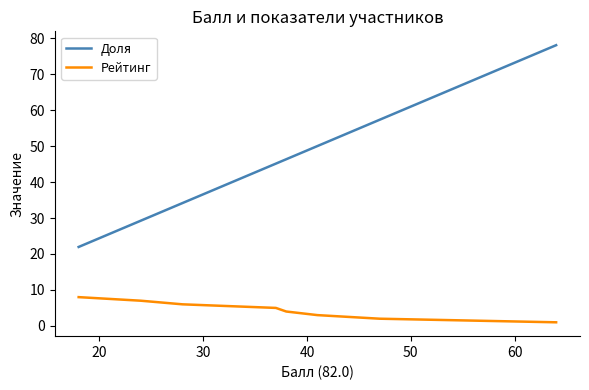

How many Рейтинг values are between 3 and 7?

5